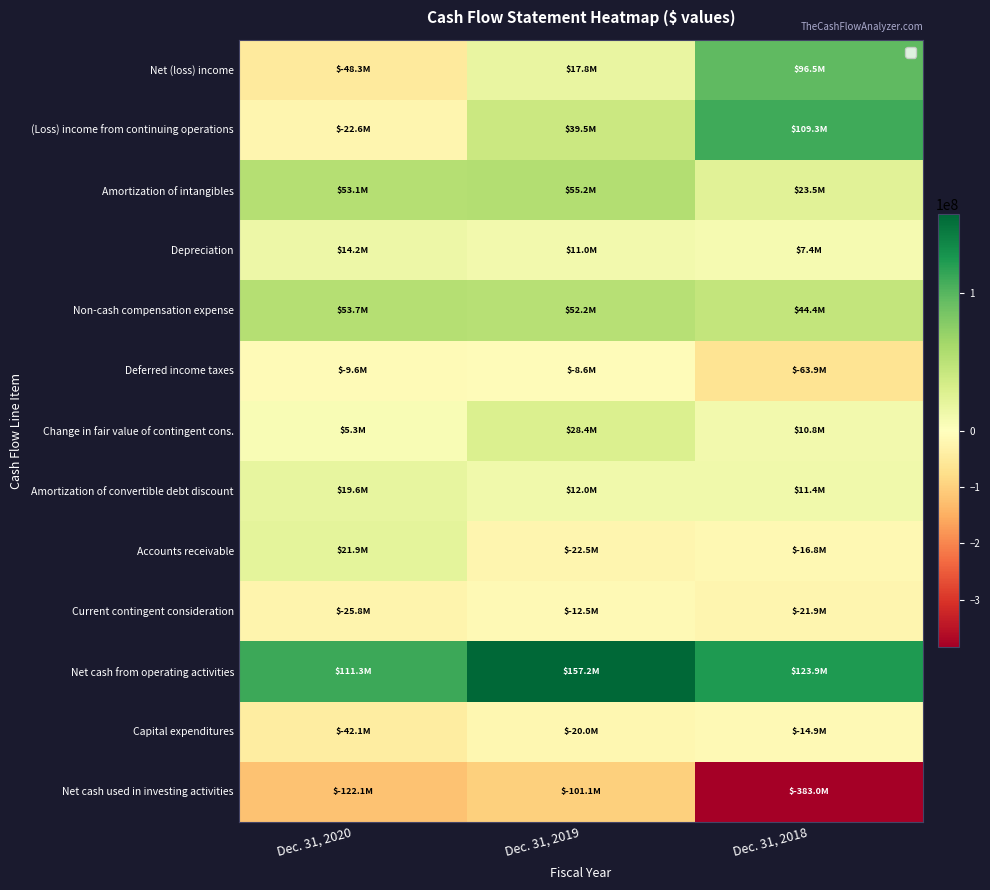

Which label corresponds to the smallest value in the chart?

Dec. 31, 2018